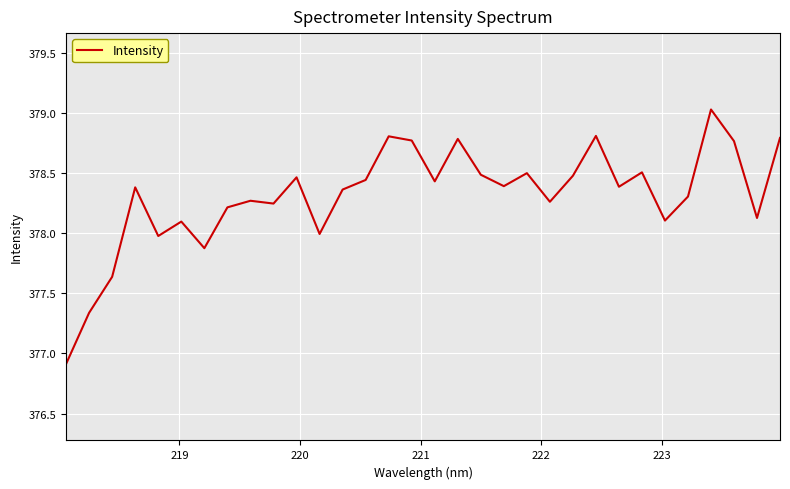

What is the difference between the maximum and minimum values?

2.1